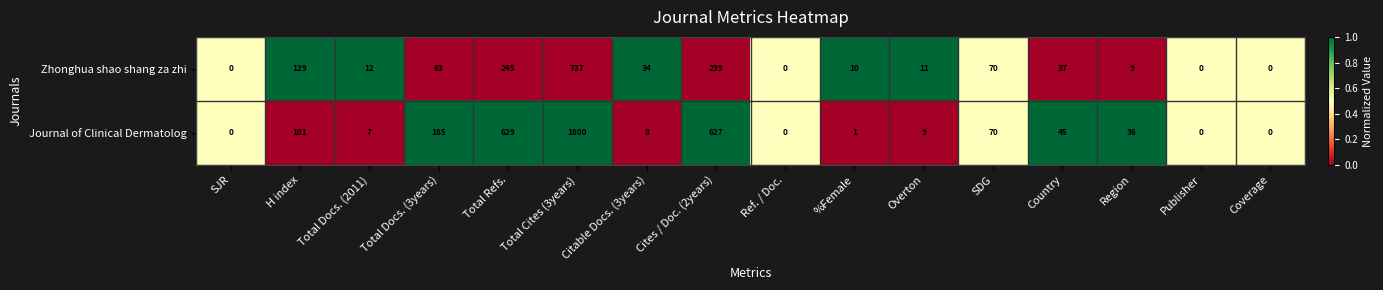

At which label is Zhonghua shao shang za zhi closest to 368?

Total Refs.